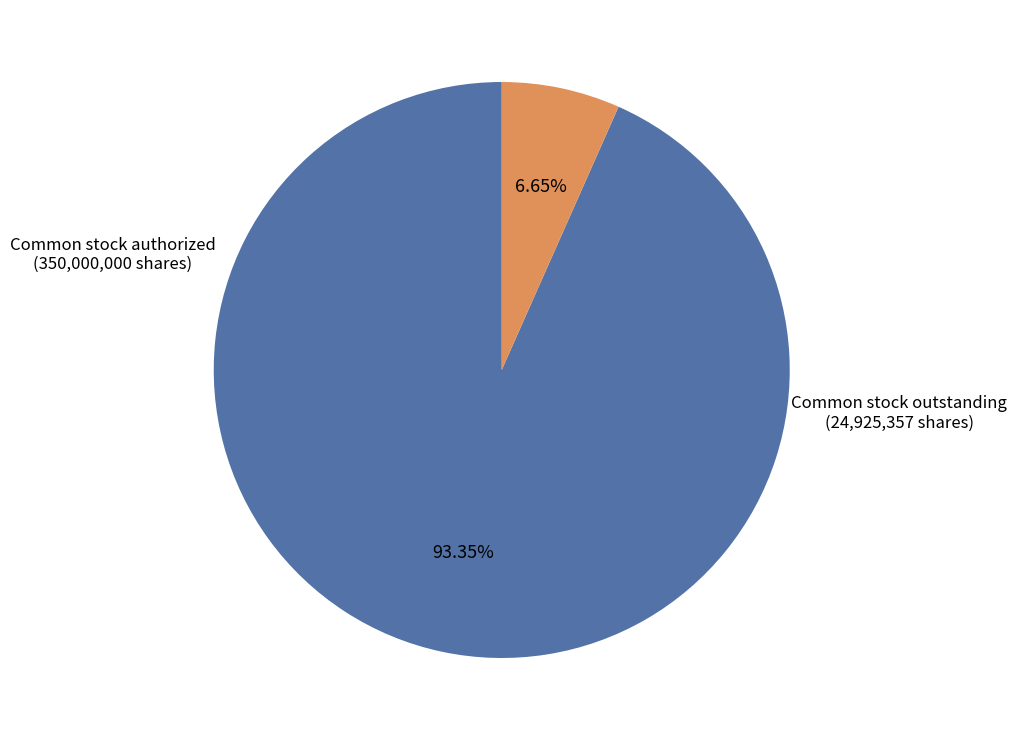

Is there any slice that represents more than half of the pie?

Yes